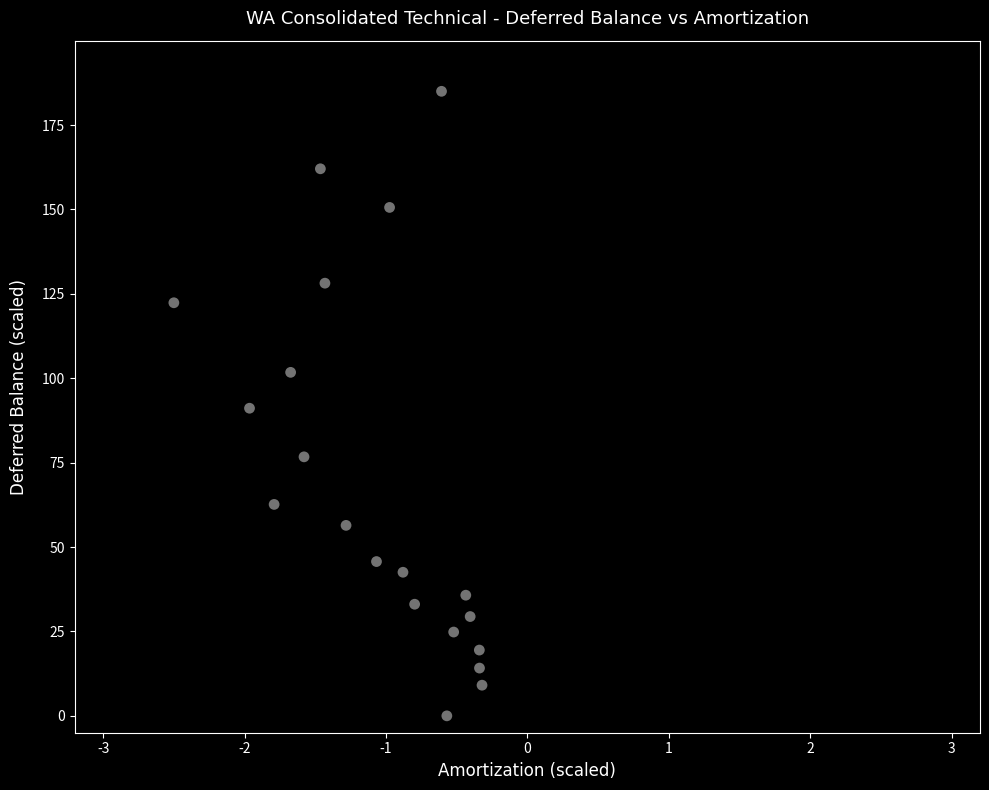

What is the range of Y values (max minus min)?

185.0